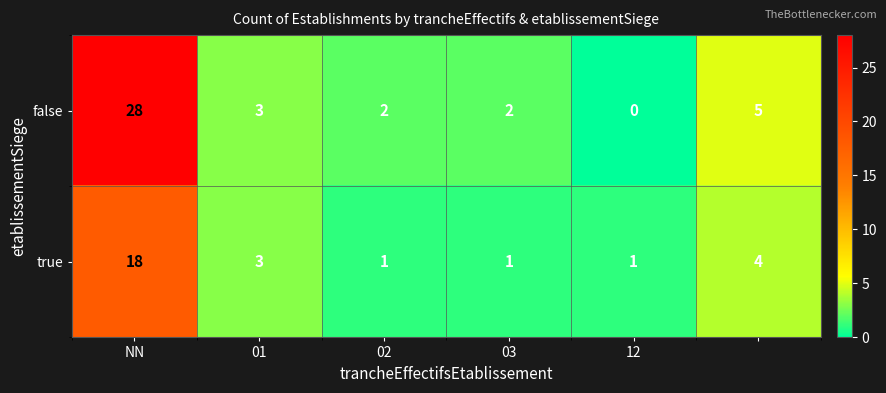

What is the average value of the true series?

5